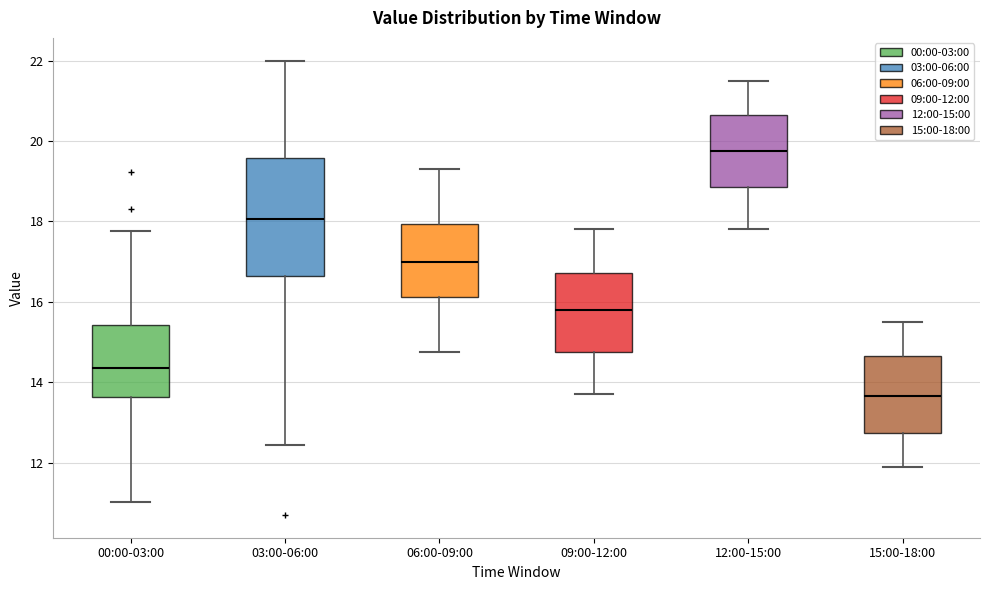

Reading left to right, read every box against the y-axis: the position of its median line, the range the box covers, and the ends of its whiskers. The values are not printed on the chart, so give them approximately, as read against the axis.

00:00-03:00: median 14.4, box 13.6 to 15.4, whiskers 11.0 to 17.8
03:00-06:00: median 18.0, box 16.6 to 19.6, whiskers 12.4 to 22.0
06:00-09:00: median 17.0, box 16.2 to 18.0, whiskers 14.8 to 19.4
09:00-12:00: median 15.8, box 14.8 to 16.8, whiskers 13.8 to 17.8
12:00-15:00: median 19.8, box 18.8 to 20.6, whiskers 17.8 to 21.6
15:00-18:00: median 13.6, box 12.8 to 14.6, whiskers 12.0 to 15.6